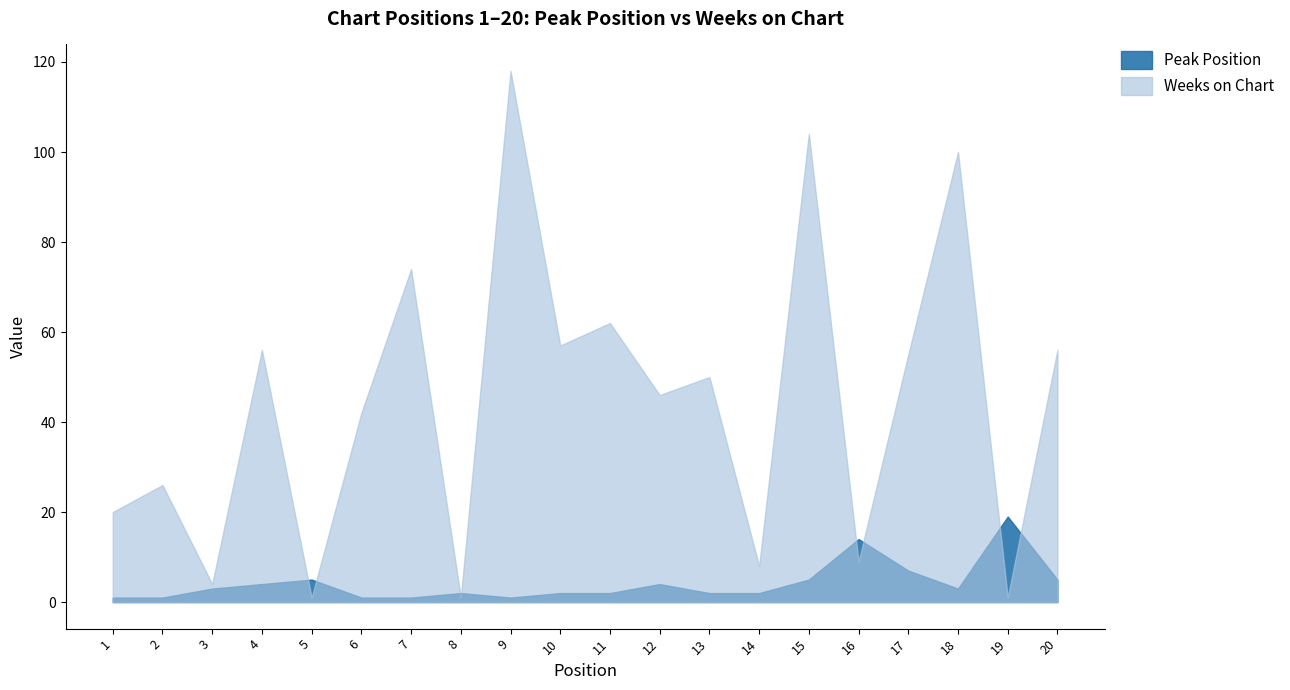

At 9, list the series in order from smallest to largest.

Peak Position, Weeks on Chart